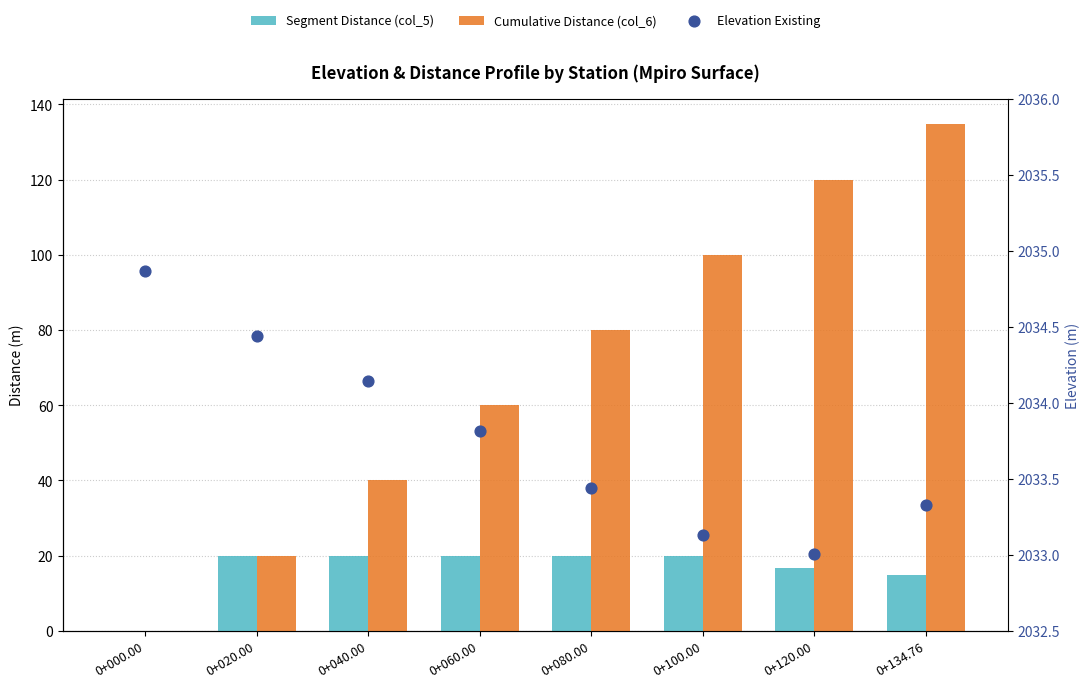

At how many categories does at least one series exceed 709?

8